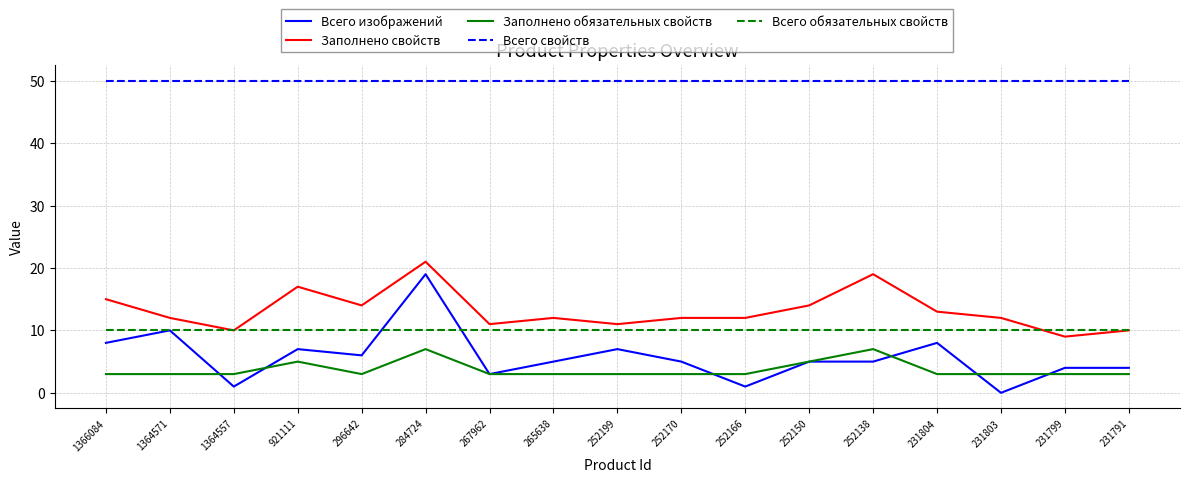

True or false: Заполнено обязательных свойств and Всего обязательных свойств intersect in this chart.

False